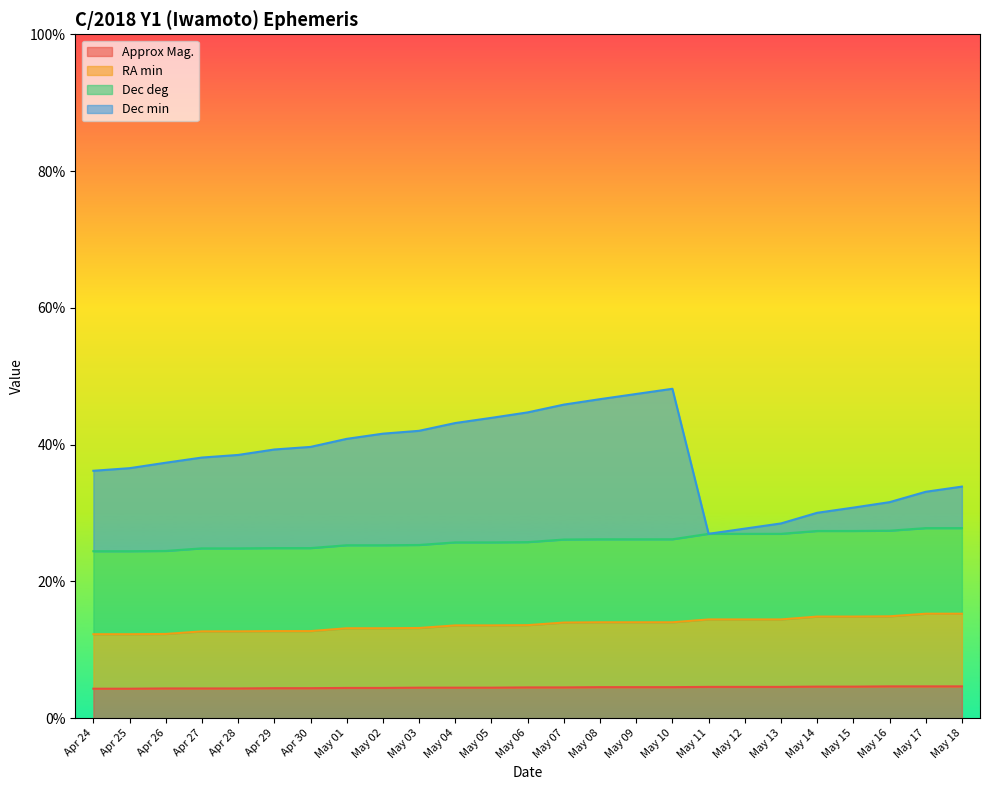

Where is the first local maximum for Dec min?

May 10